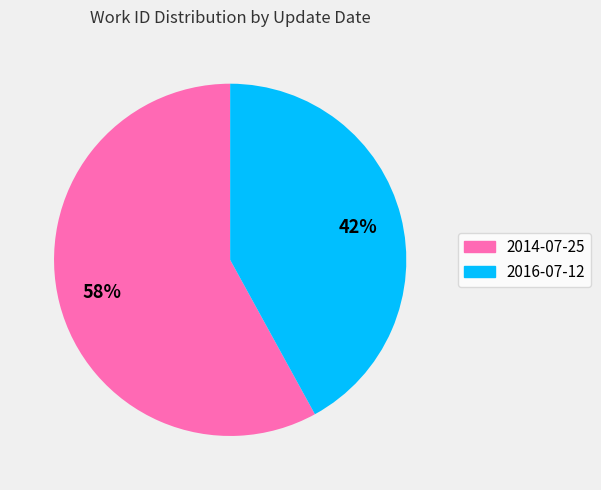

Is 2016-07-12 the majority of the pie?

No